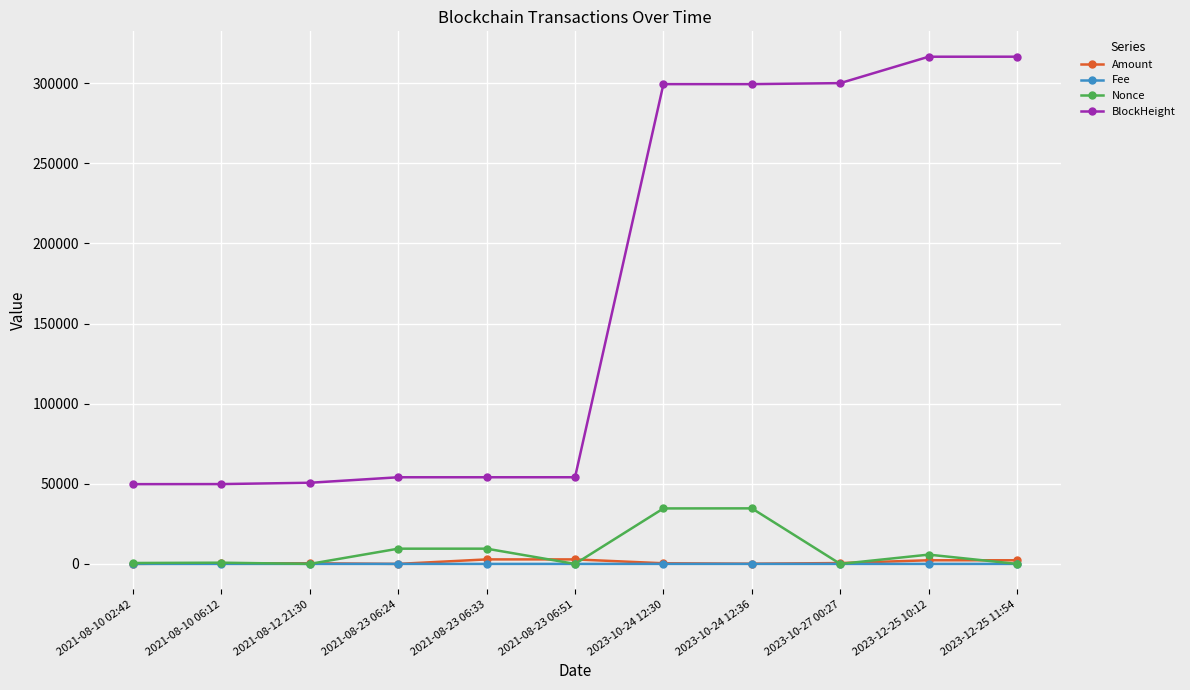

What is the label of the 6th point from the left?

2021-08-23 06:51